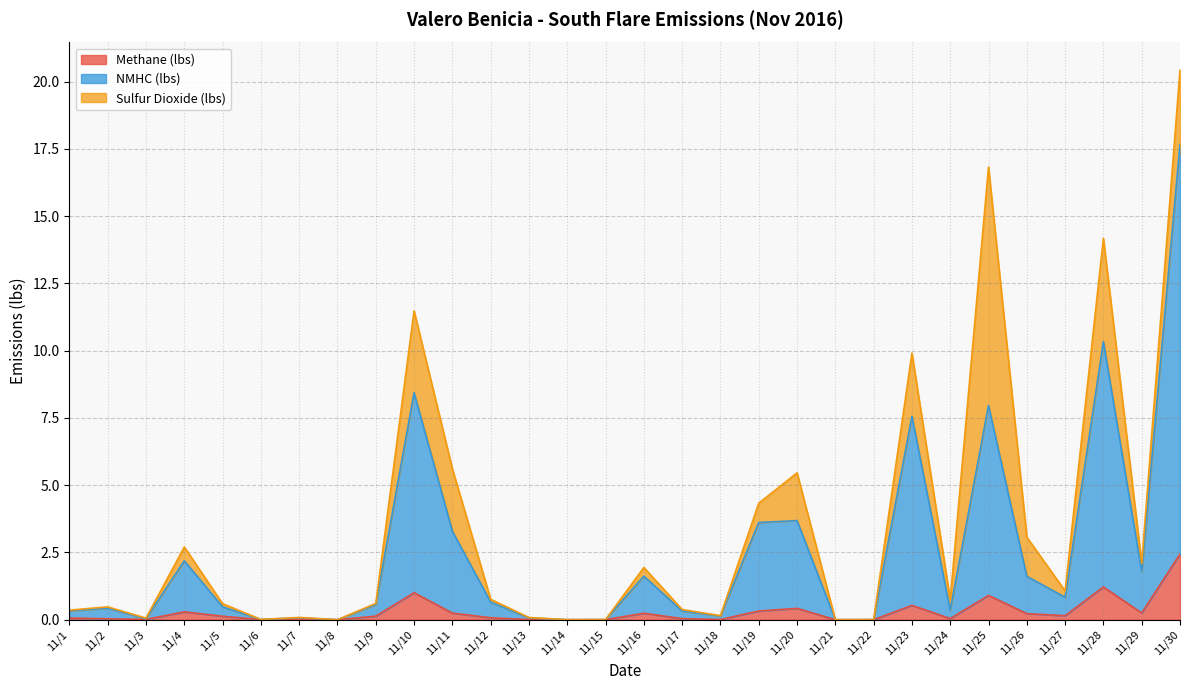

Between 11/23 and 11/7, which is larger?

11/23